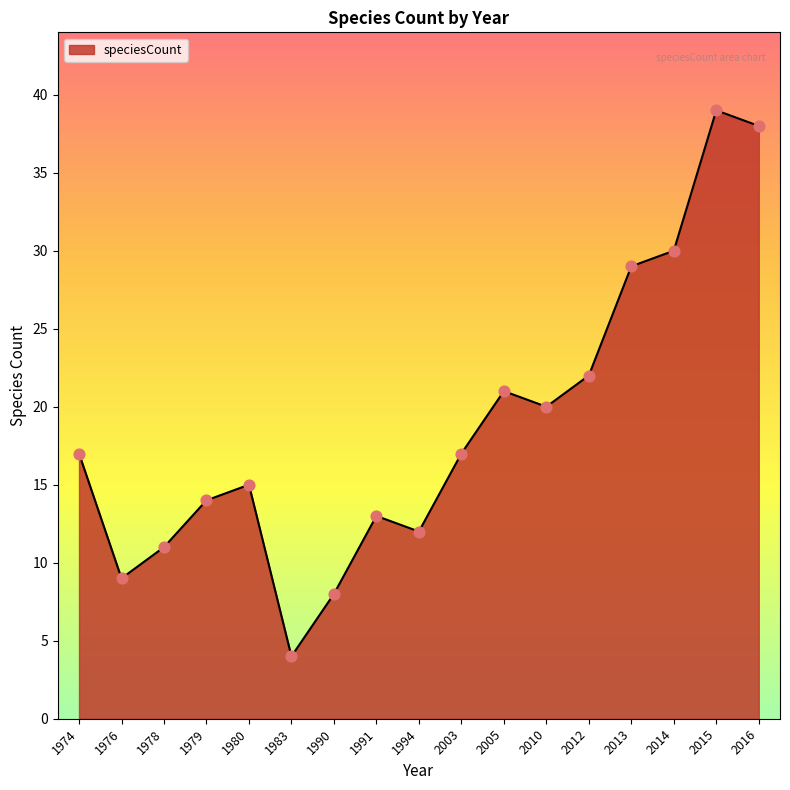

What is the change in value from 1990 to 2005?

+13